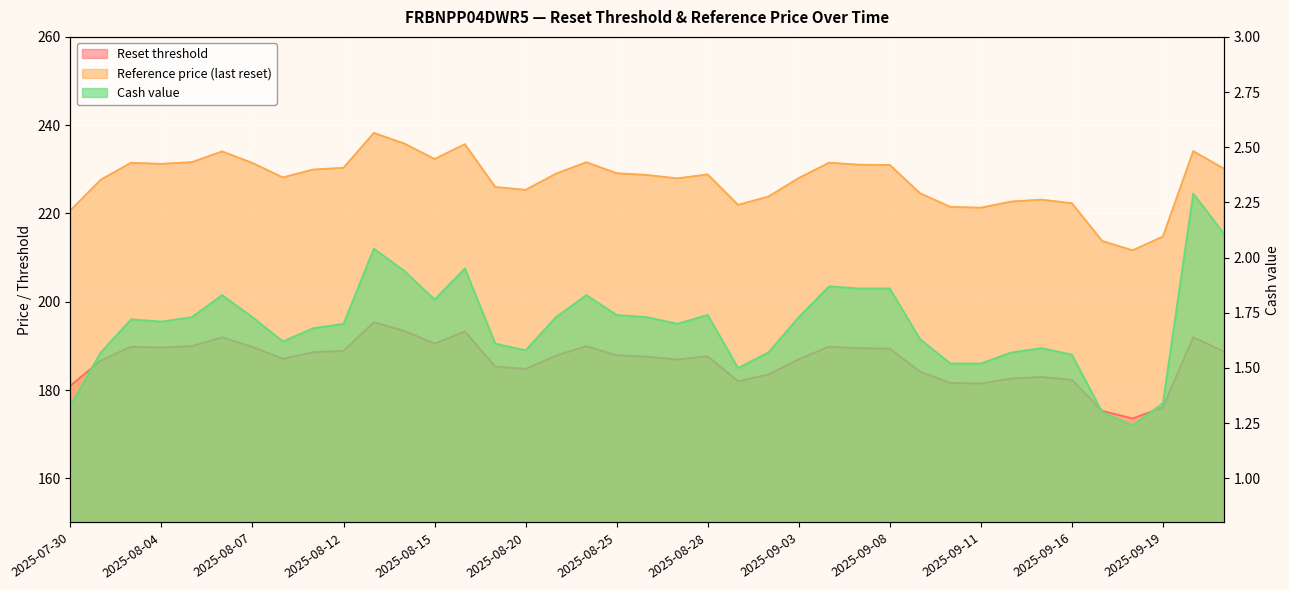

Rank the series at 2025-08-15 from highest to lowest value.

Reference price (last reset), Reset threshold, Cash value